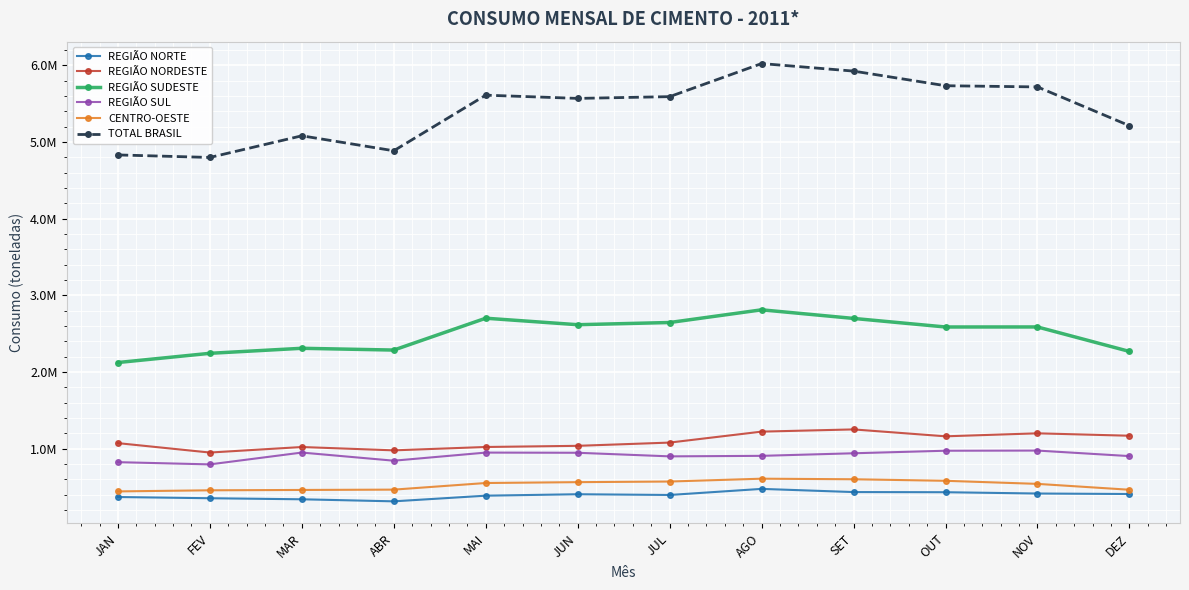

Rank the categories by REGIÃO SUL value from highest to lowest.

NOV, OUT, MAR, MAI, JUN, SET, AGO, DEZ, JUL, ABR, JAN, FEV